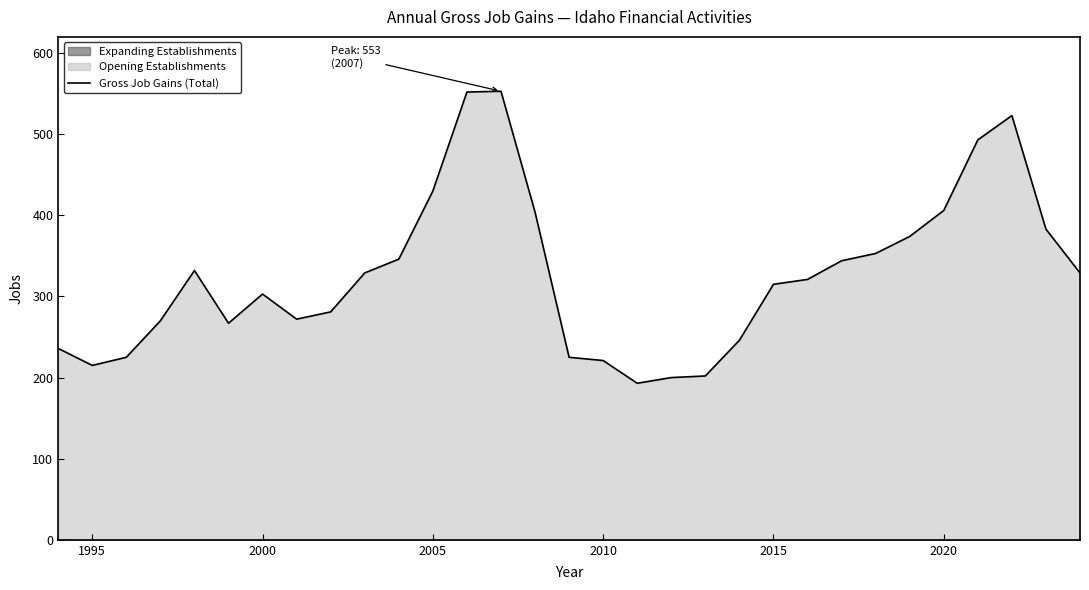

What is the maximum value for Gross Job Gains (Total)?

553